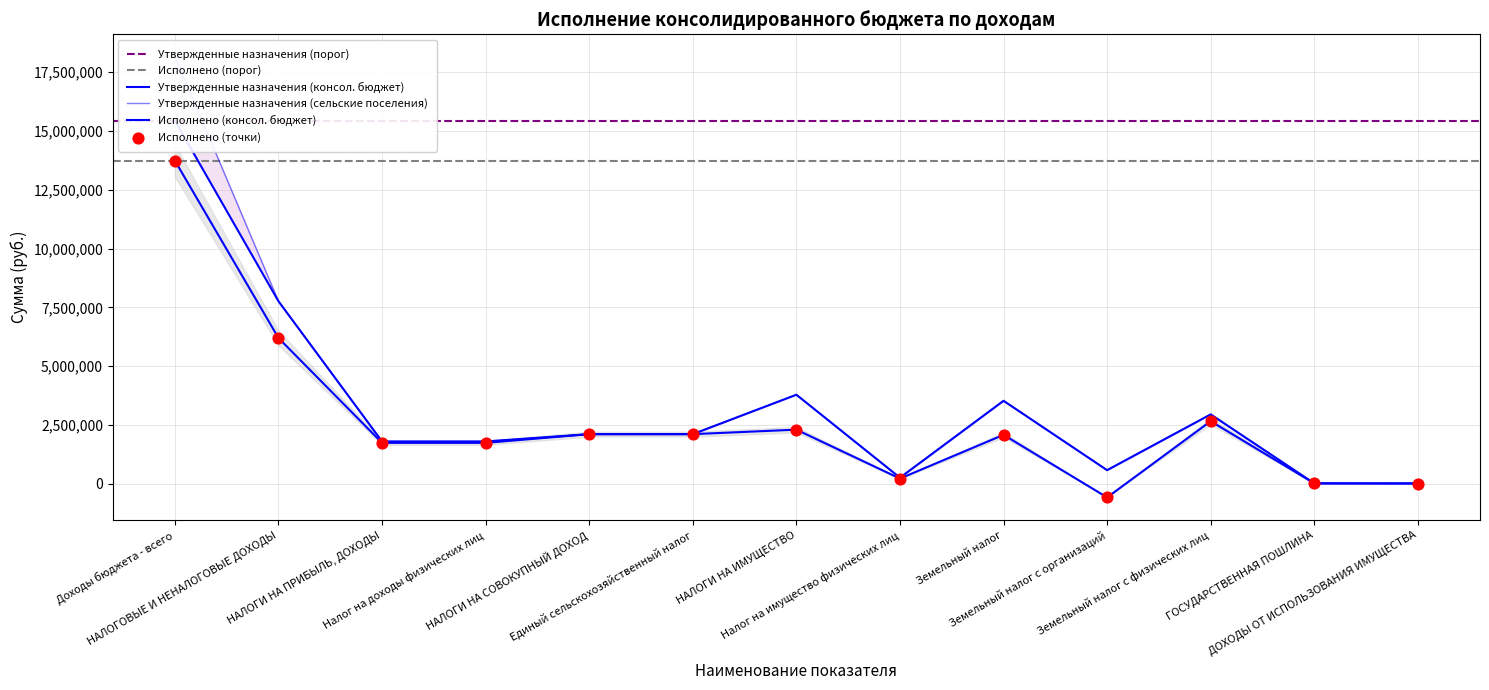

At which category is the sum across all series the highest?

Доходы бюджета - всего